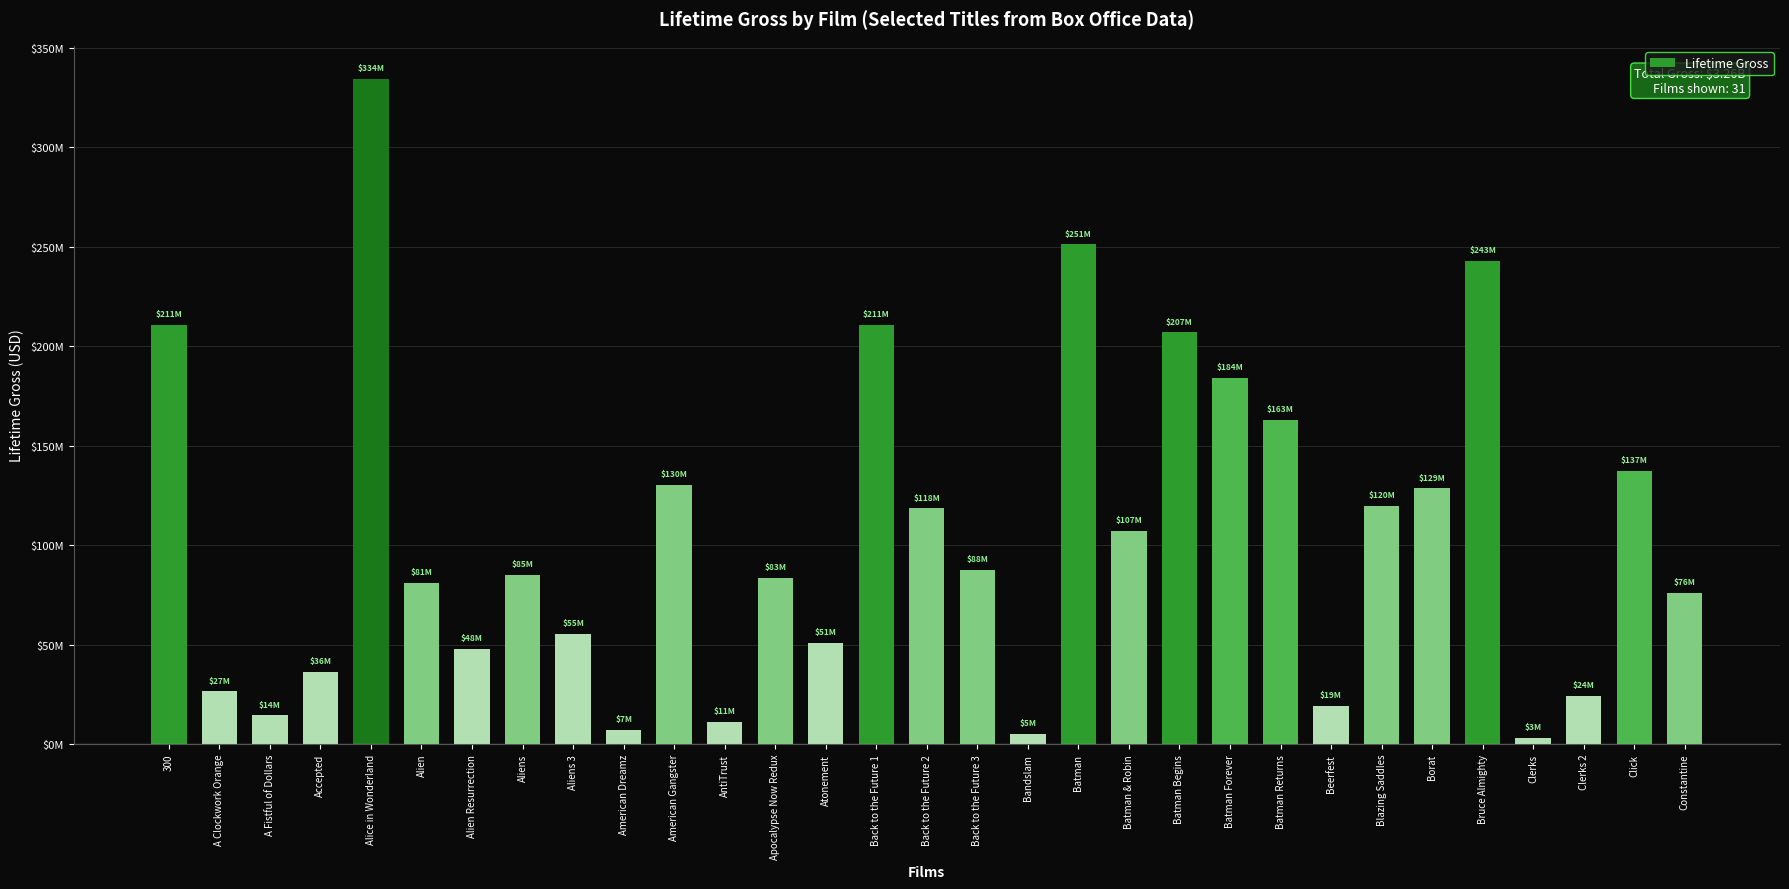

Are the bars horizontal?

No